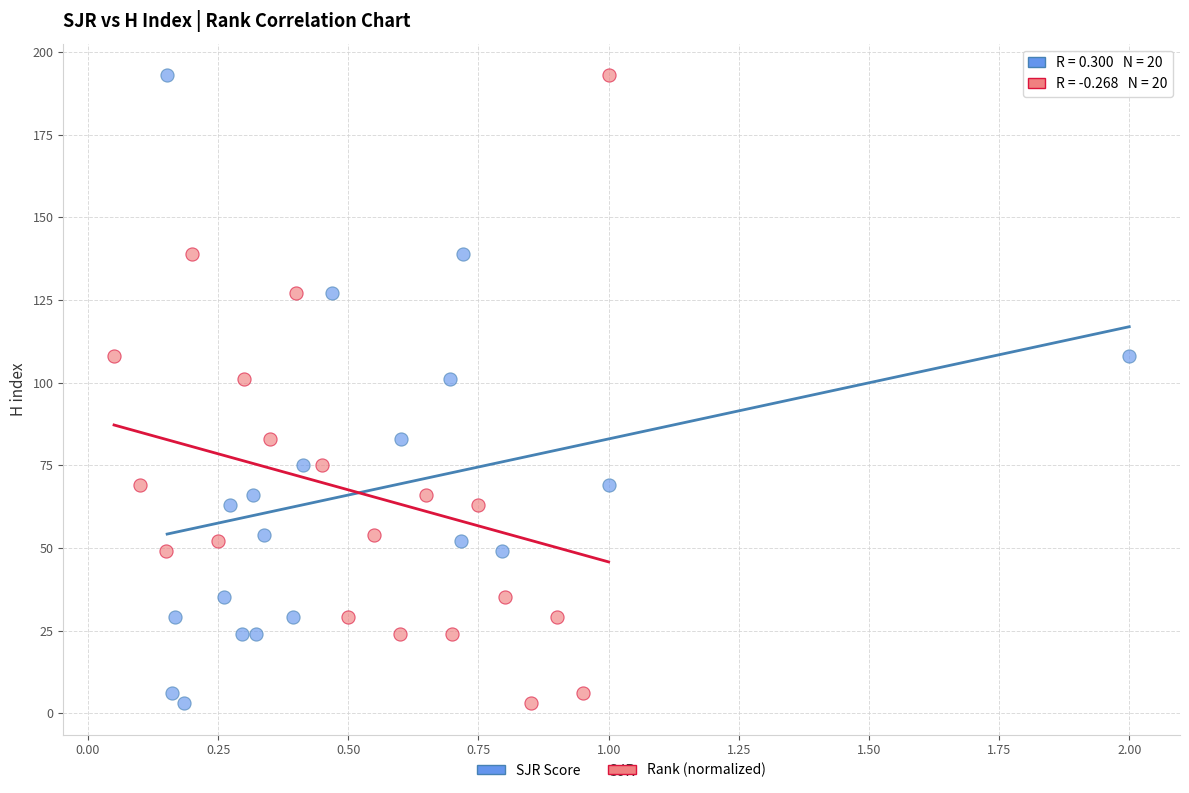

What are all the series names shown in the legend?

SJR Score, Rank (normalized)